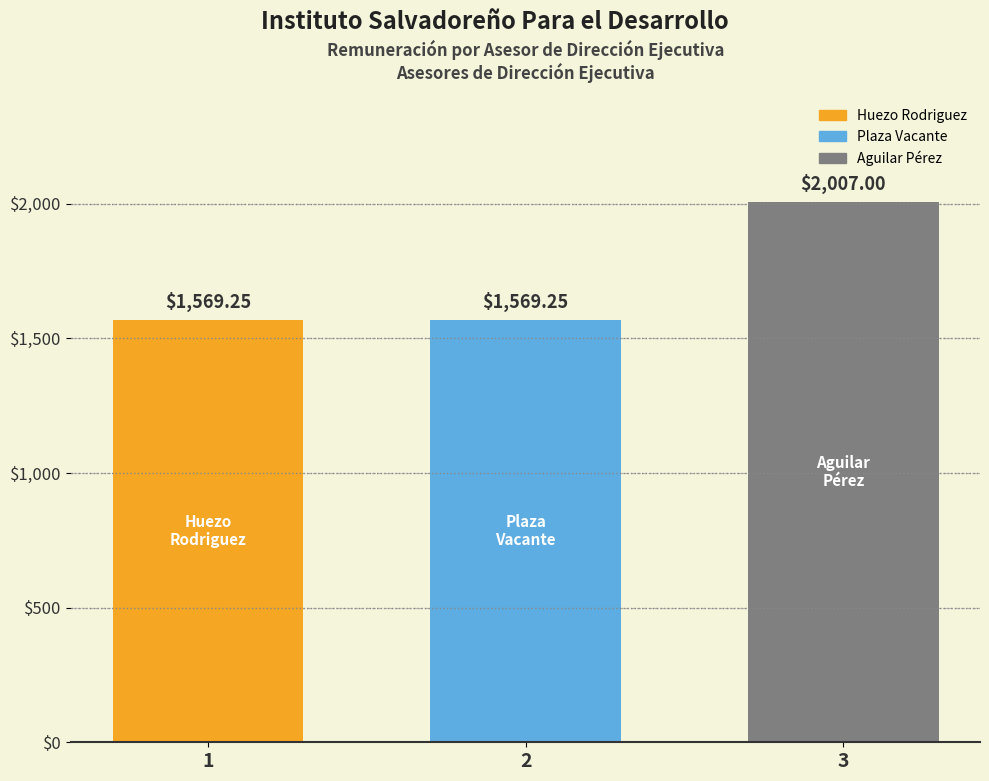

Which label corresponds to the largest value in the chart?

3